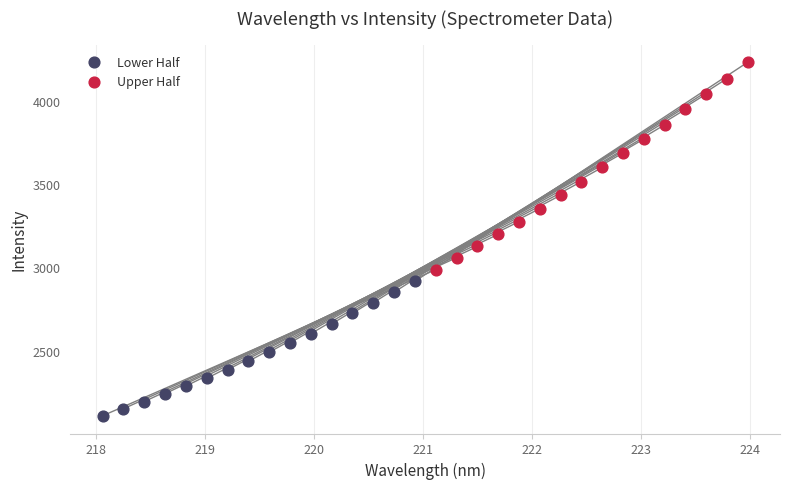

Which series has the largest Y range (max minus min)?

Upper Half